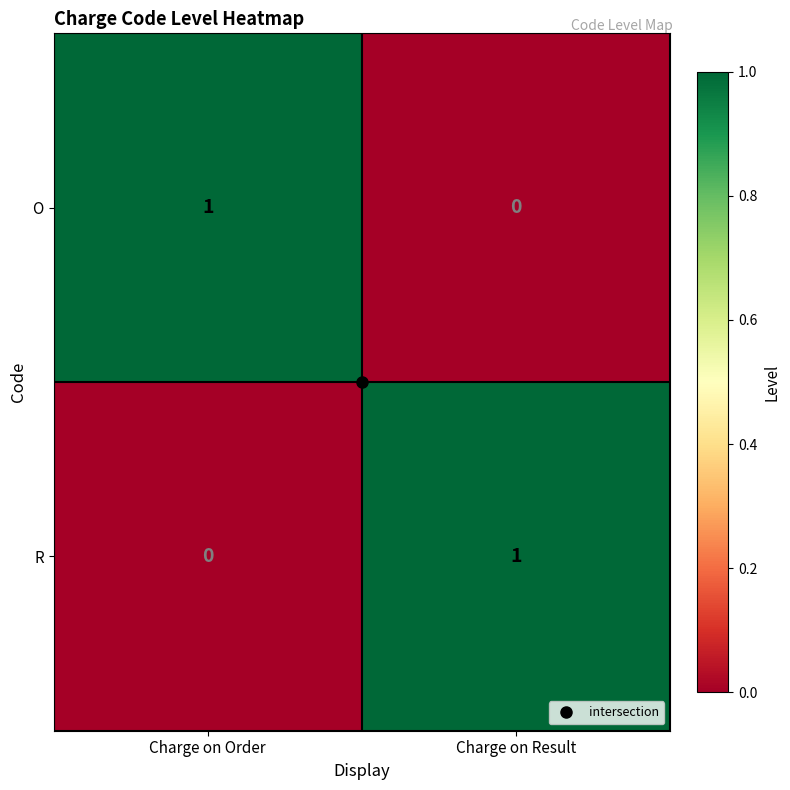

At Charge on Order, list the series in order from largest to smallest.

O, R